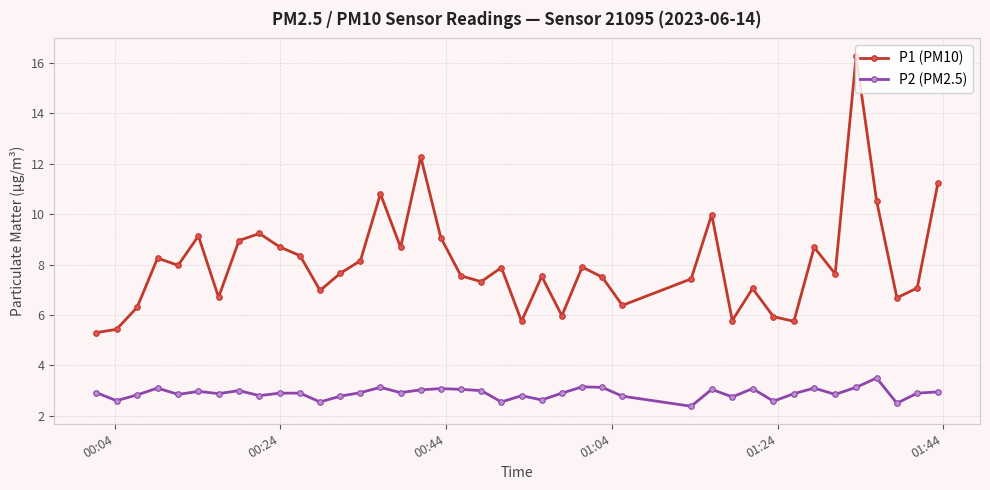

True or false: P2 (PM2.5) has more than 1 points higher than both neighbors.

True